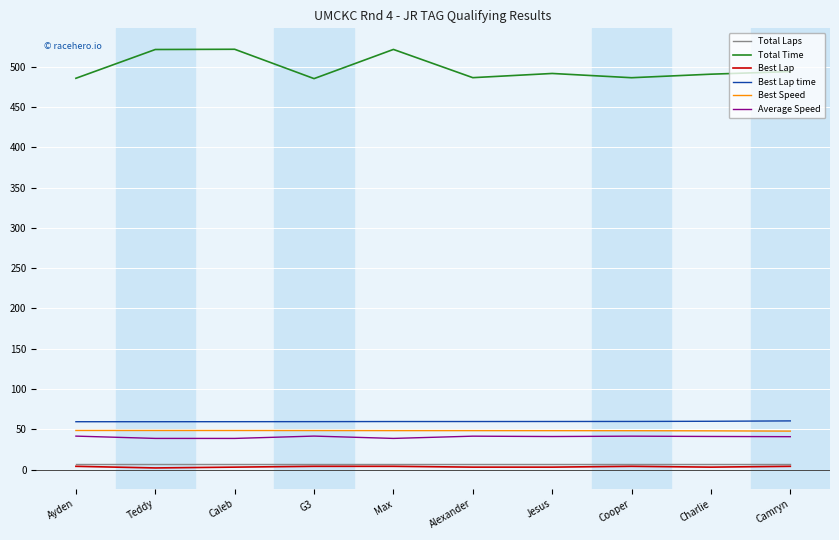

What is the sum of all Average Speed values?

404.7